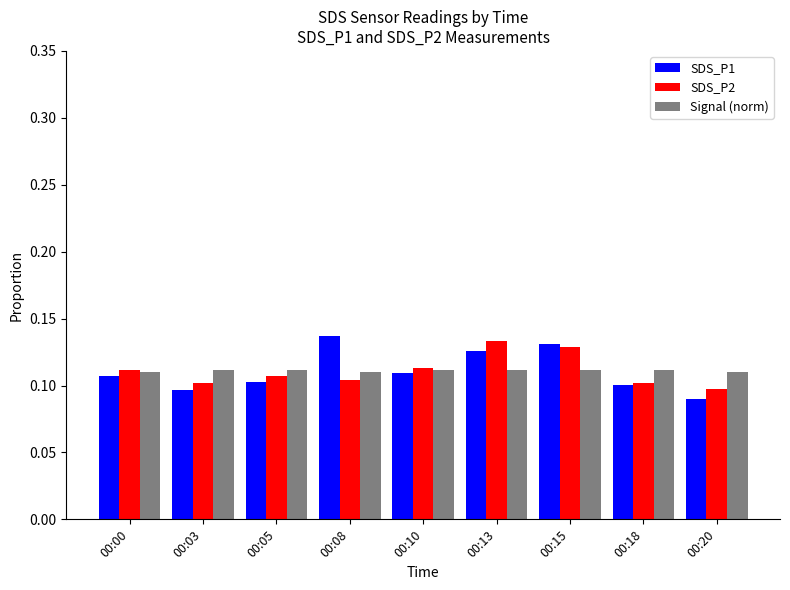

What is the sum of all Signal (norm) values?

1.0